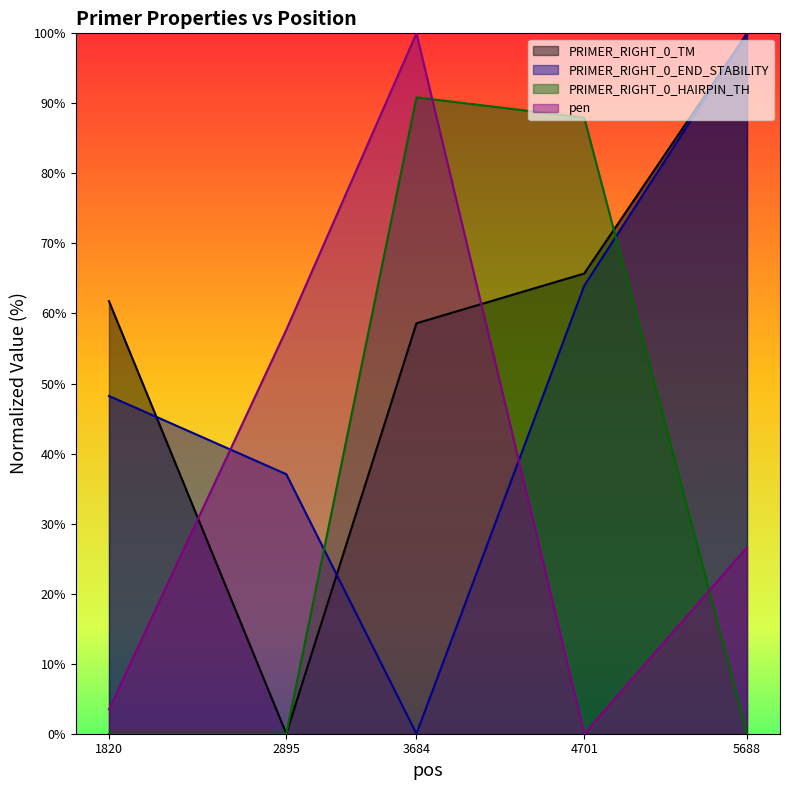

What is the greatest value displayed?

100.0